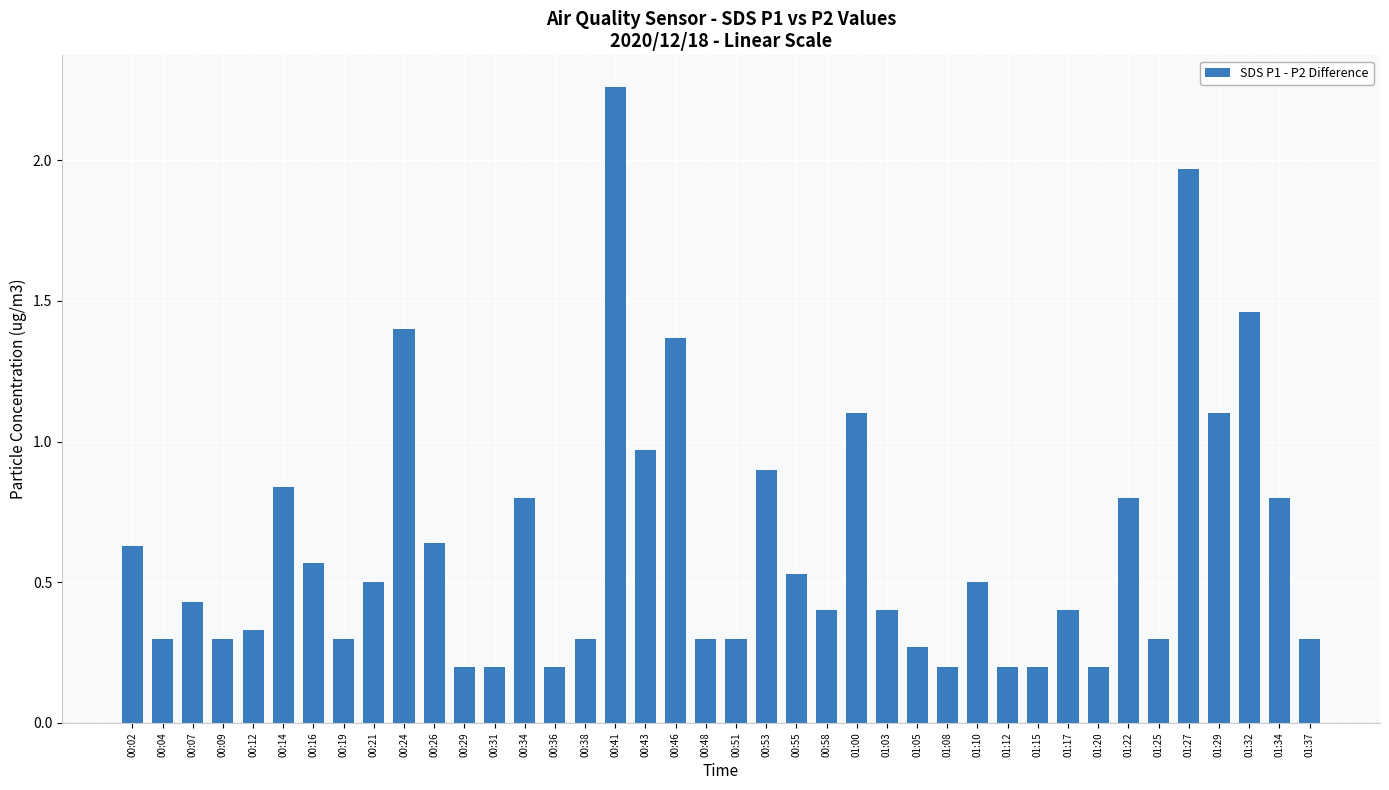

Which category has the highest value across all series?

00:41